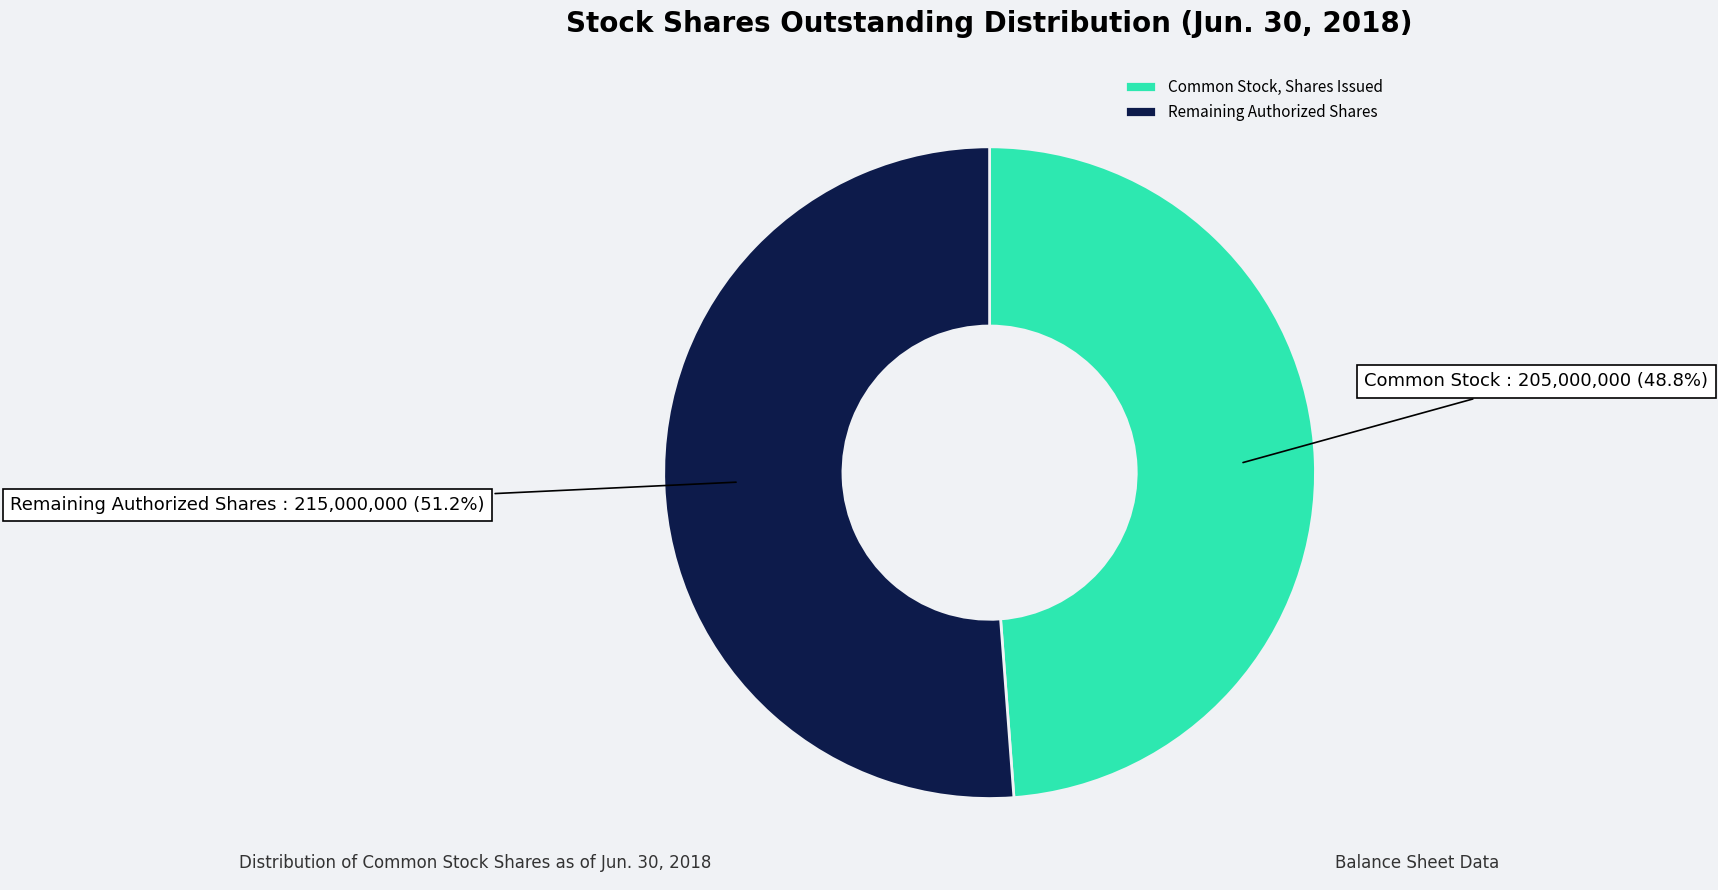

Approximately how many times larger is the value at Common Stock compared to Remaining Authorized Shares?

1.0